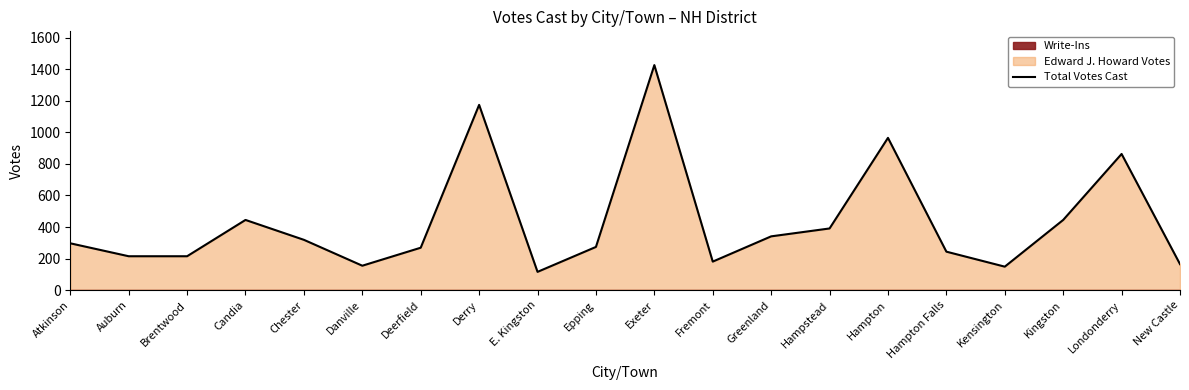

Where does the data first go above 297?

Candia